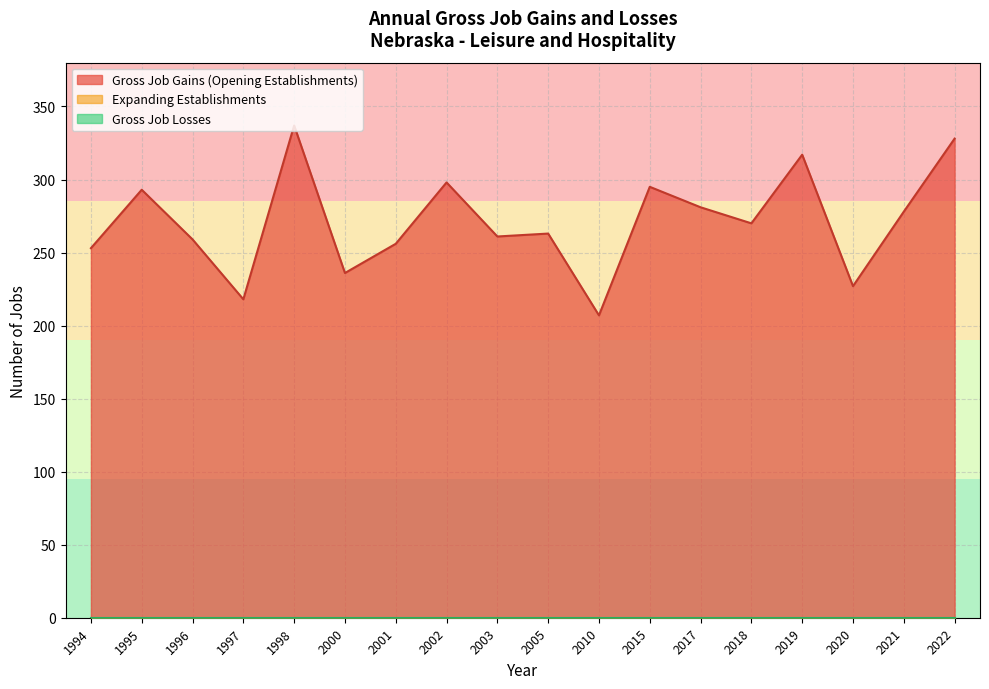

How many lines are shown in the chart?

3